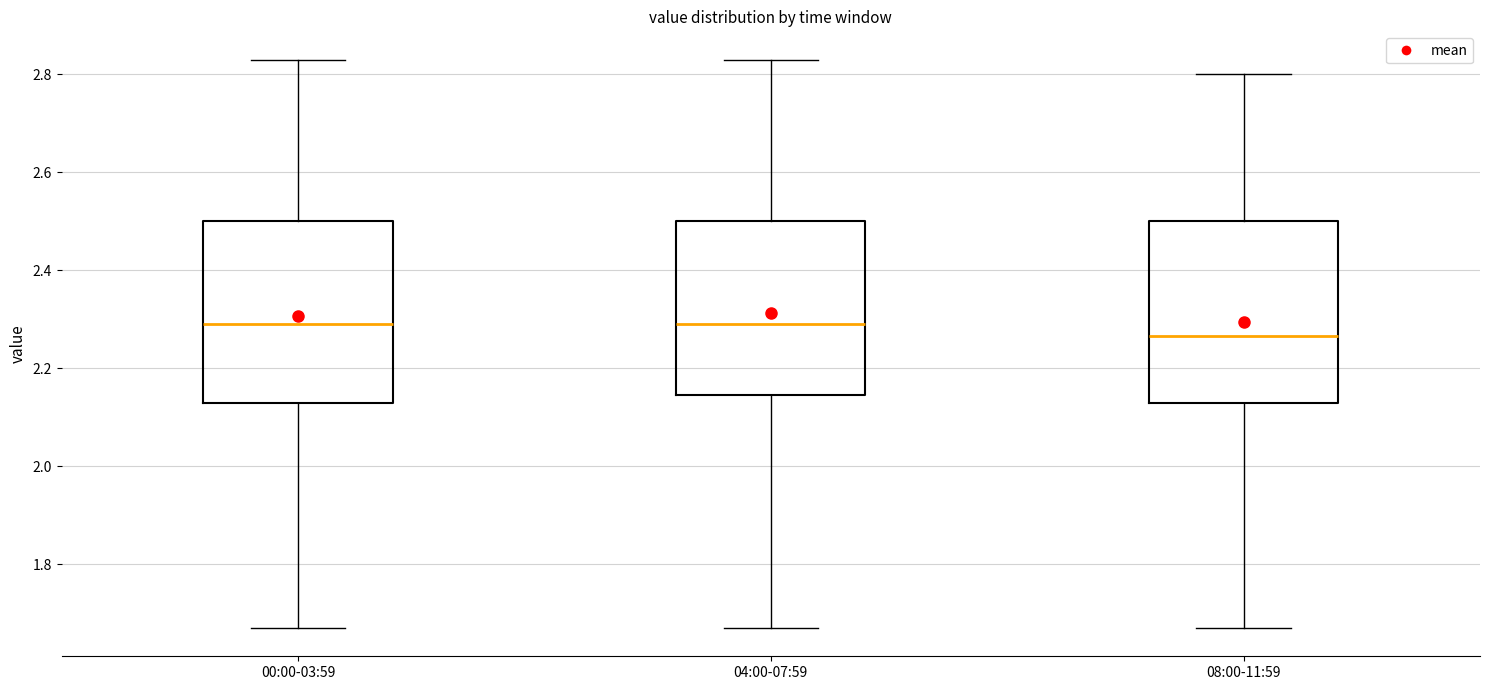

Which box has the lowest median line?

08:00-11:59